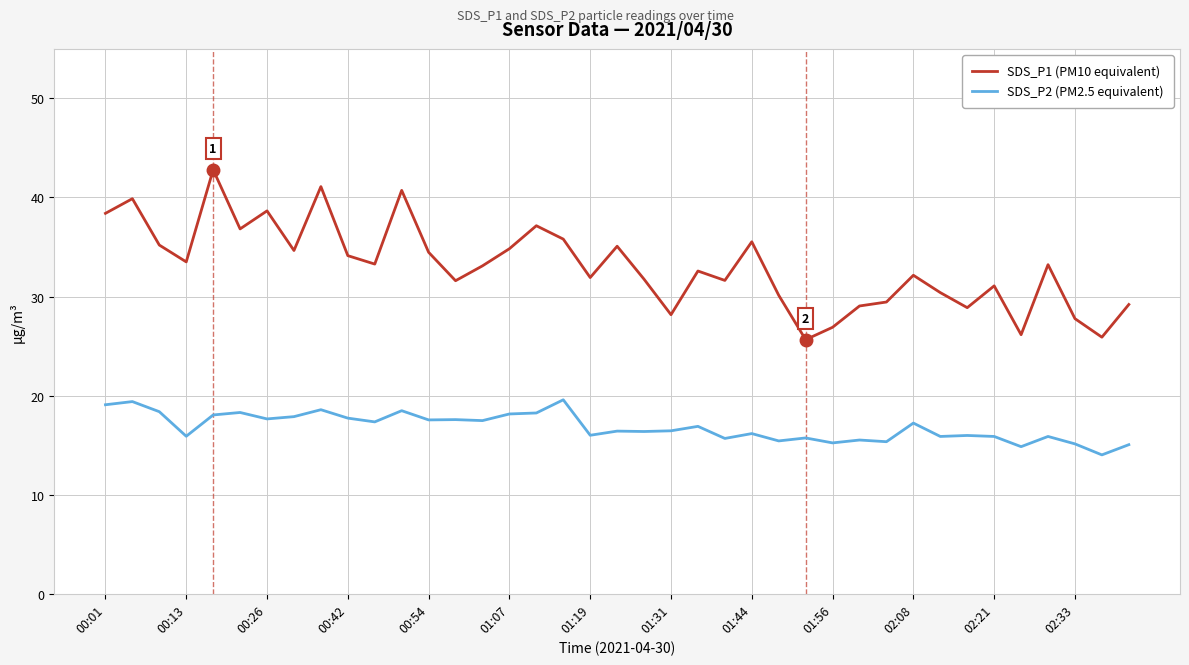

Which series has the largest total across all categories?

SDS_P1 (PM10 equivalent)